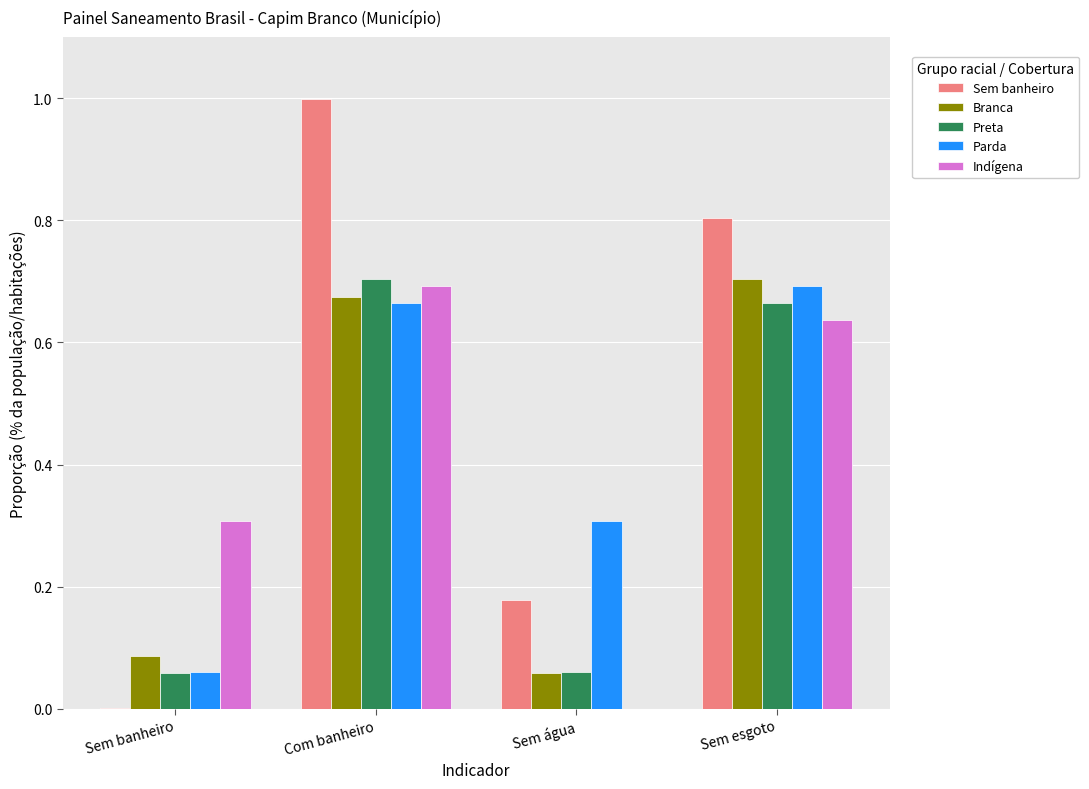

Which series changed the most between Com banheiro and Sem água?

Sem banheiro